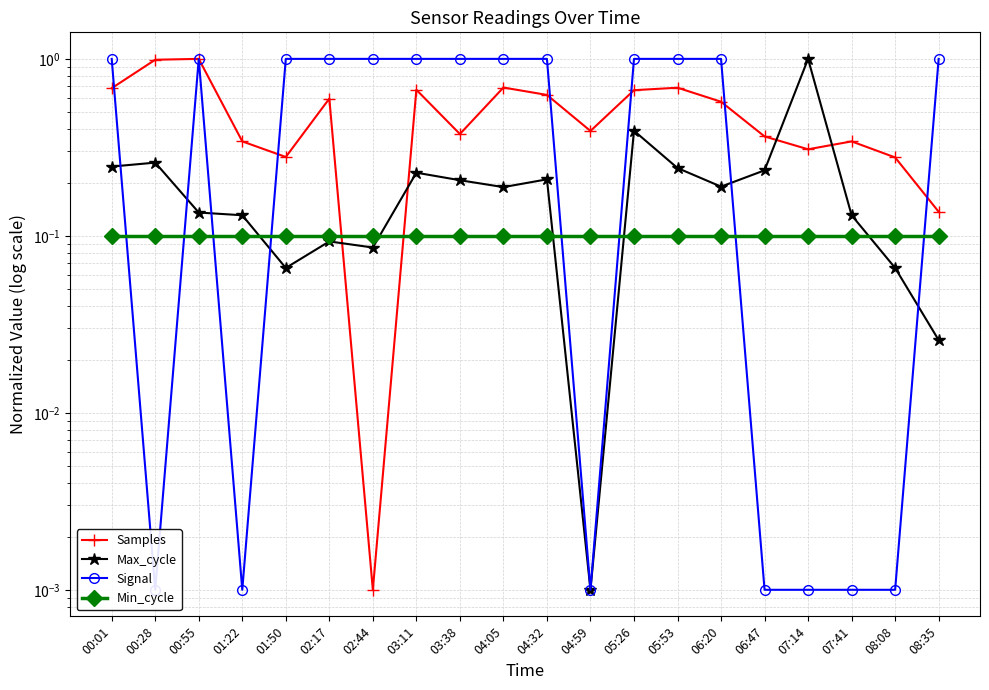

What is the total value across all series at 06:47?

0.7